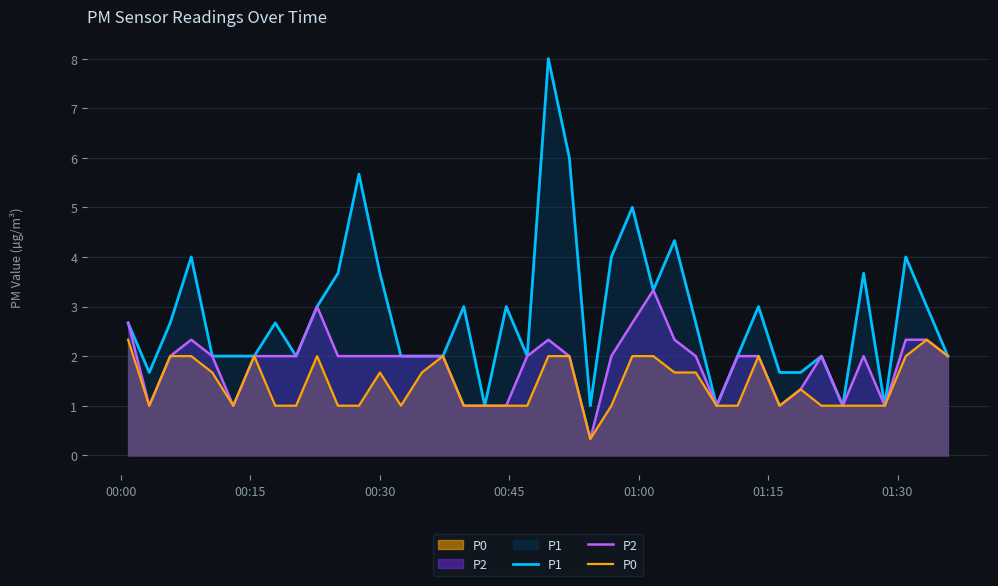

What is the highest value of the P2 series?

3.3